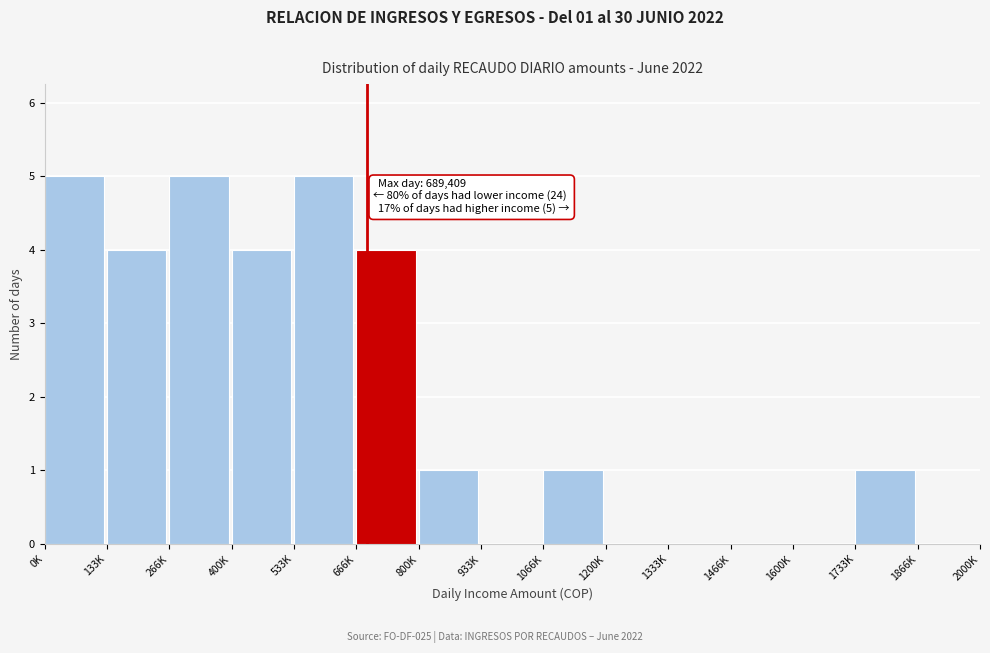

Reading left to right, list all the values displayed in this chart.

0K=5	133K=4	266K=5	400K=4	533K=5	666K=4	800K=1	933K=0	1066K=1	1200K=0	1333K=0	1466K=0	1600K=0	1733K=1	1866K=0